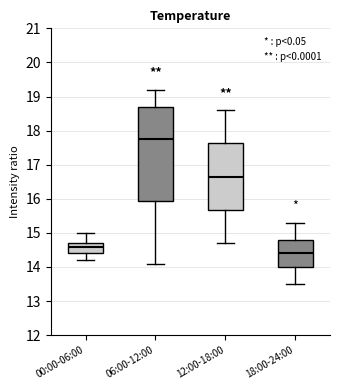

Where is the lower edge of the box for 12:00-18:00 on the y-axis? The values are not printed on the chart, so give them approximately, as read against the axis.

15.7